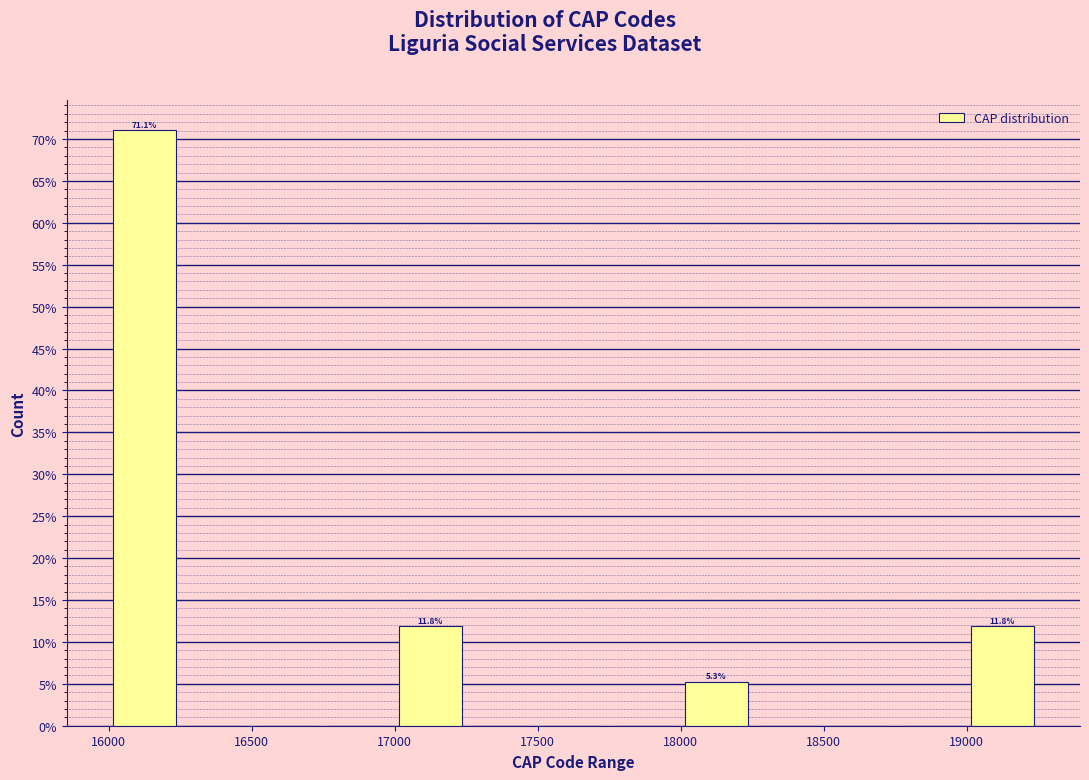

Over which range of the x-axis is the bar tallest?

16000 to 16250